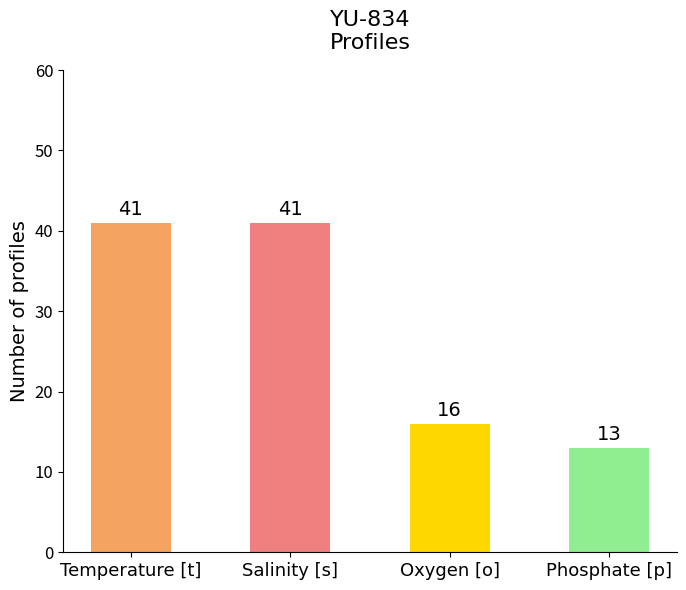

What is the sum of the values at Salinity [s] and Phosphate [p]?

54